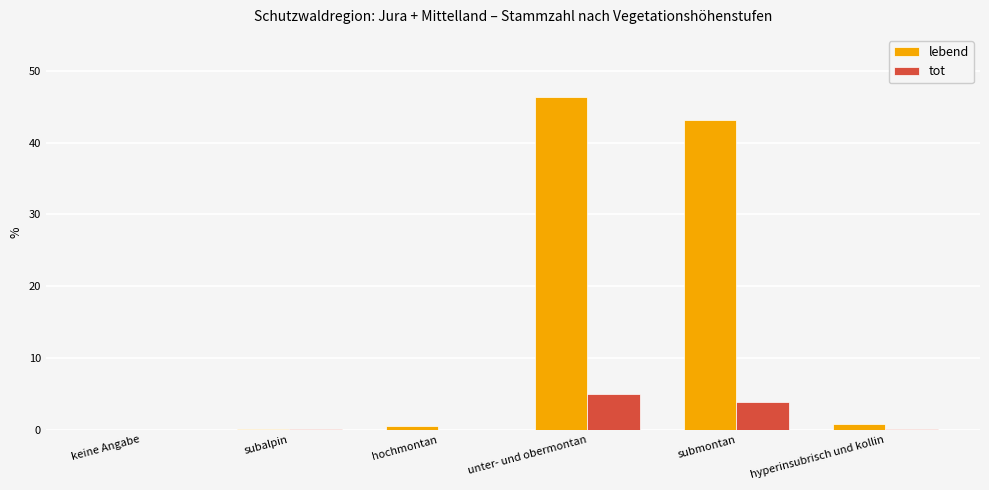

Which series changed the most between submontan and hyperinsubrisch und kollin?

lebend